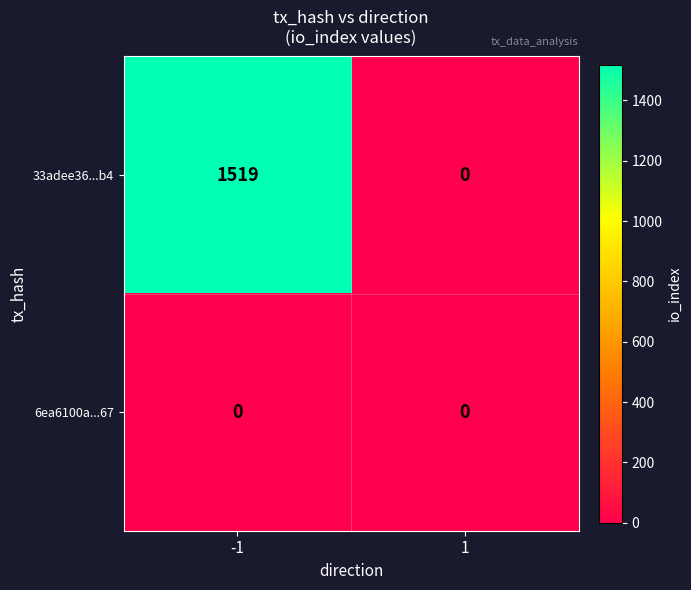

Rank the series at -1 from highest to lowest value.

33adee36...b4, 6ea6100a...67